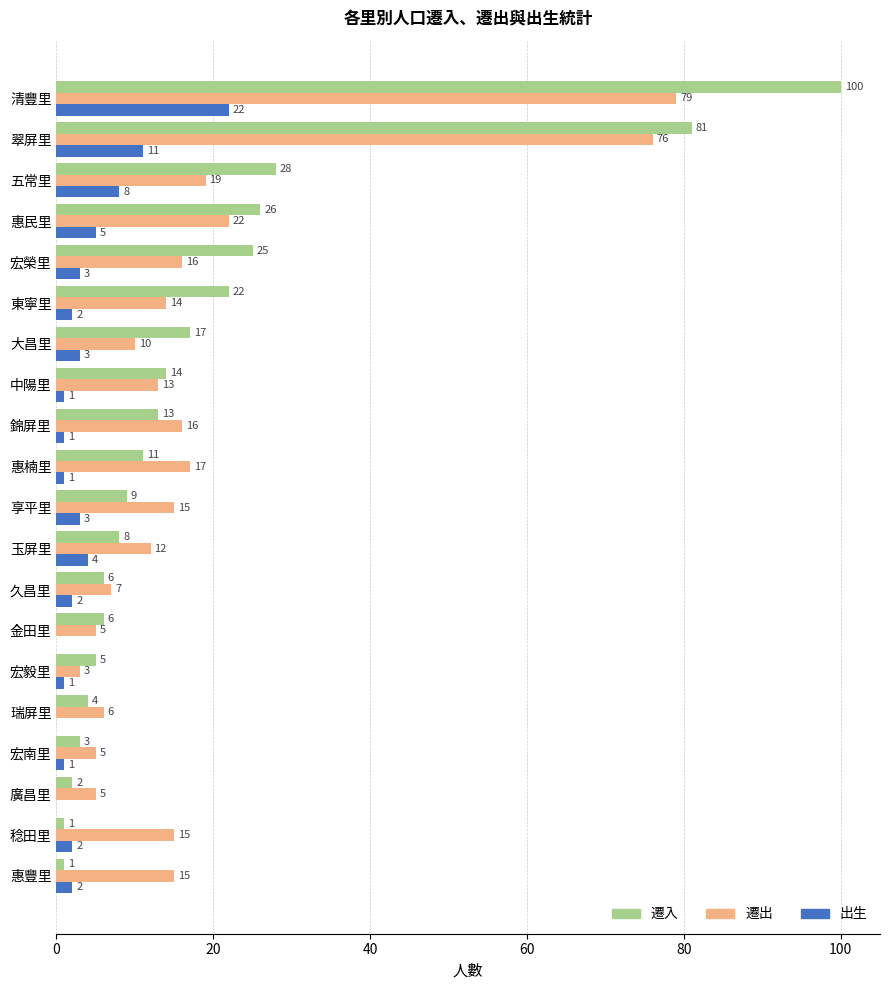

At which category is the sum across all series the highest?

清豐里